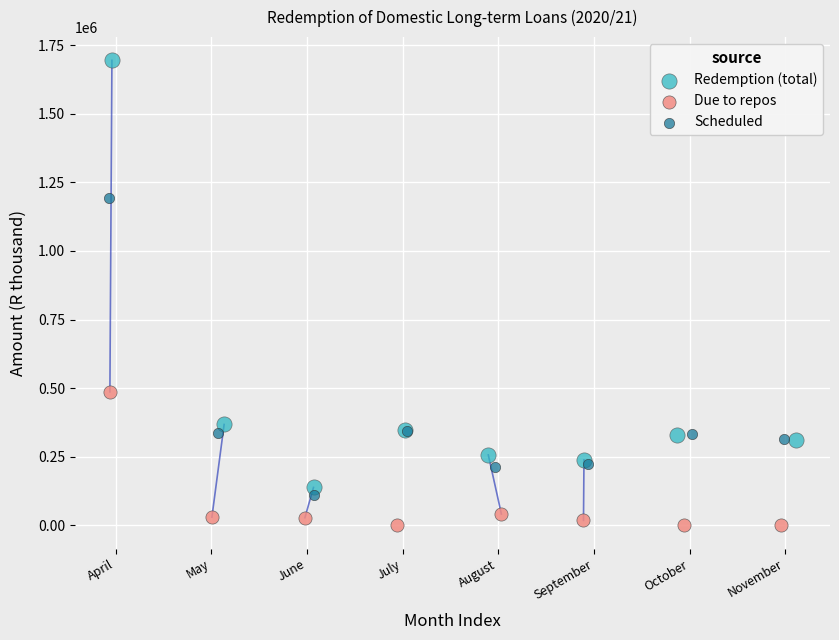

Which series has the widest spread of Y values?

Redemption (total)